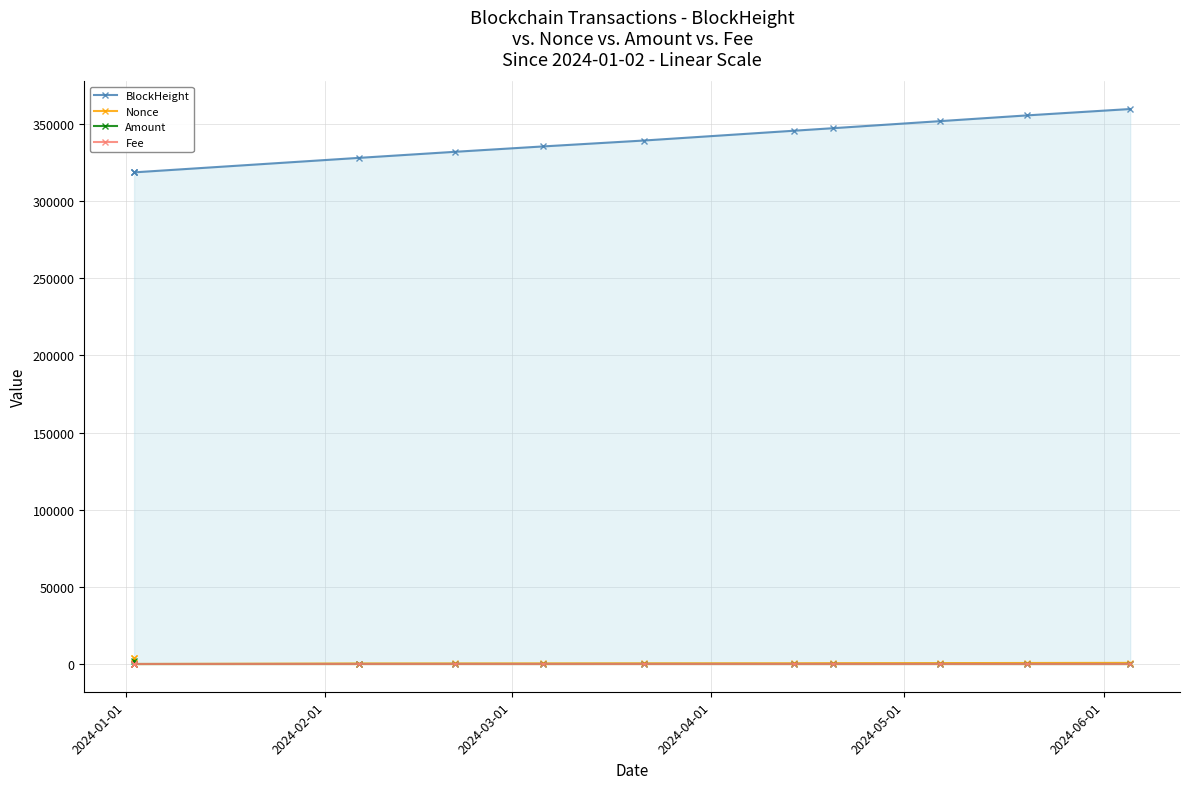

True or false: Amount and BlockHeight cross at least once.

False